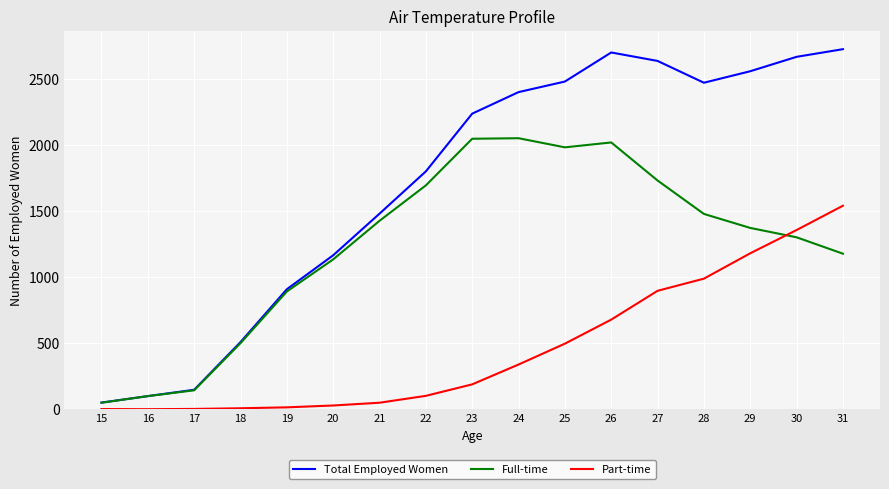

Which series has the largest total across all categories?

Total Employed Women